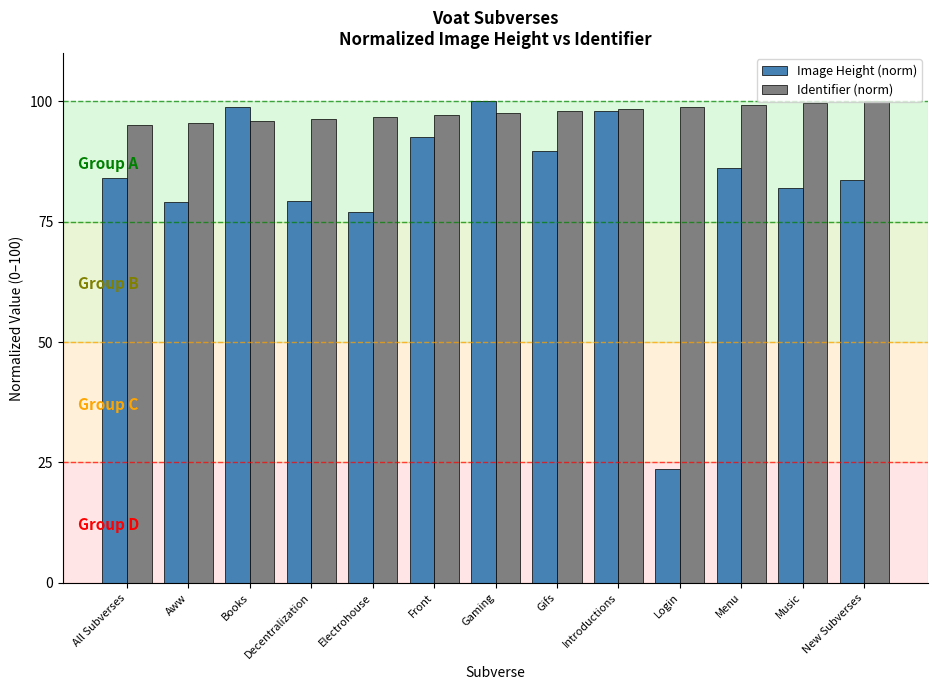

The Image Height (norm) series shows 86.2 at Menu. True or false?

True